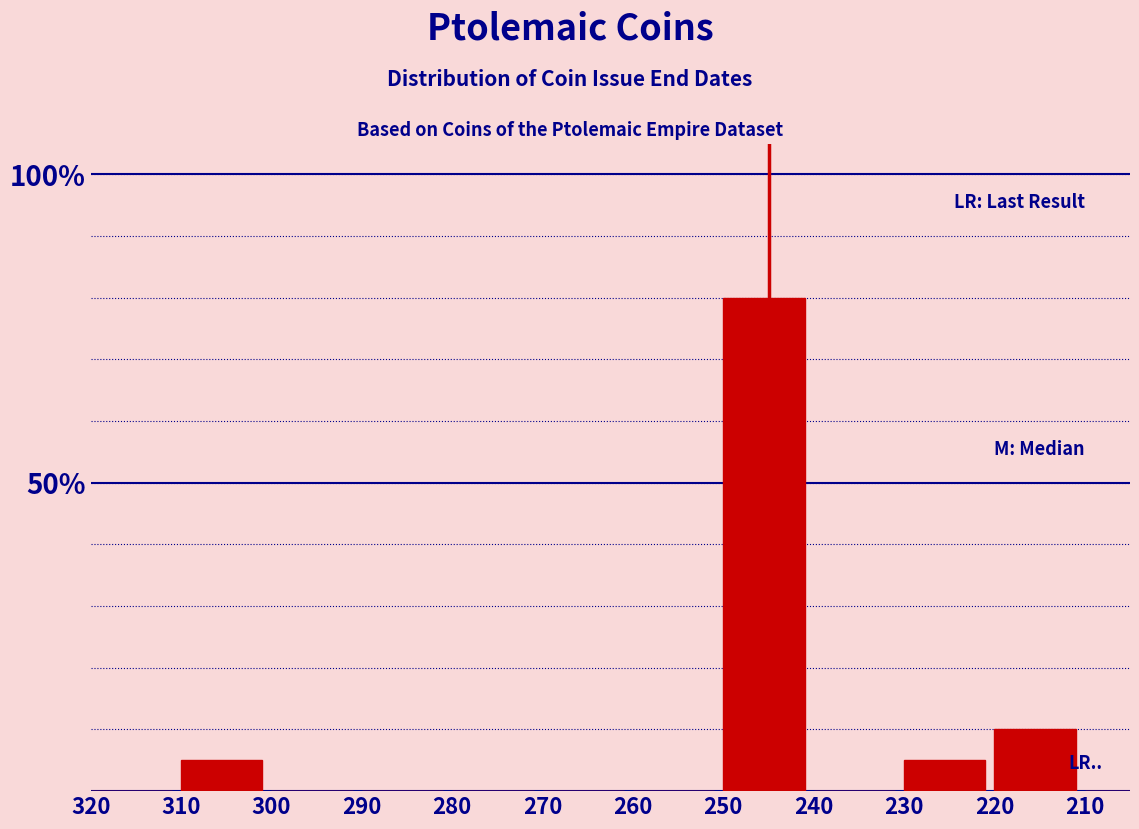

Are the bars horizontal?

No